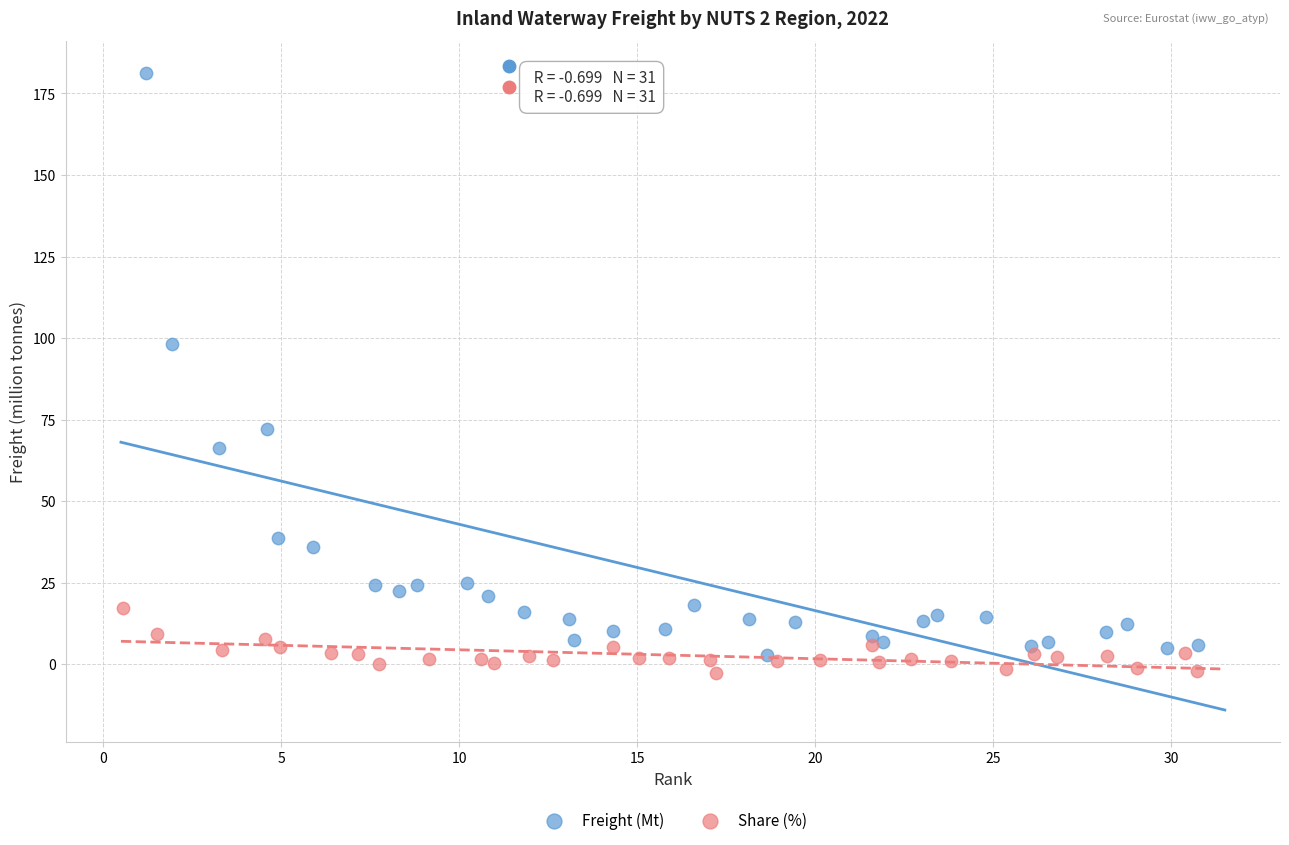

Which series has the widest spread of Y values?

Freight (Mt)